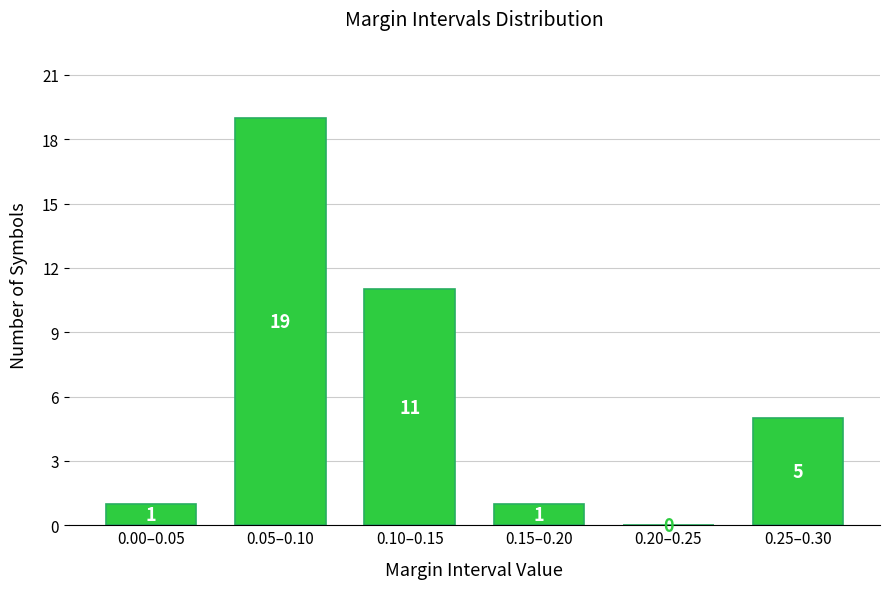

Reading left to right, extract all data points from this chart.

0.00–0.05=1	0.05–0.10=19	0.10–0.15=11	0.15–0.20=1	0.20–0.25=0	0.25–0.30=5